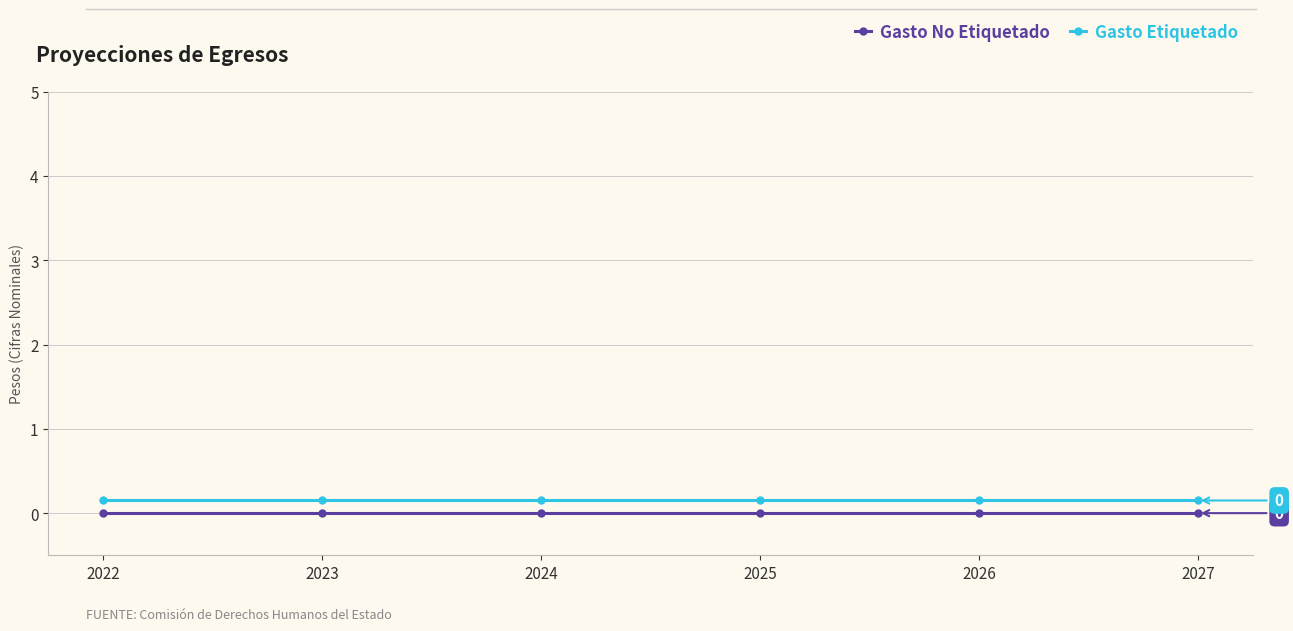

True or false: Gasto Etiquetado and Gasto No Etiquetado cross at least once.

False